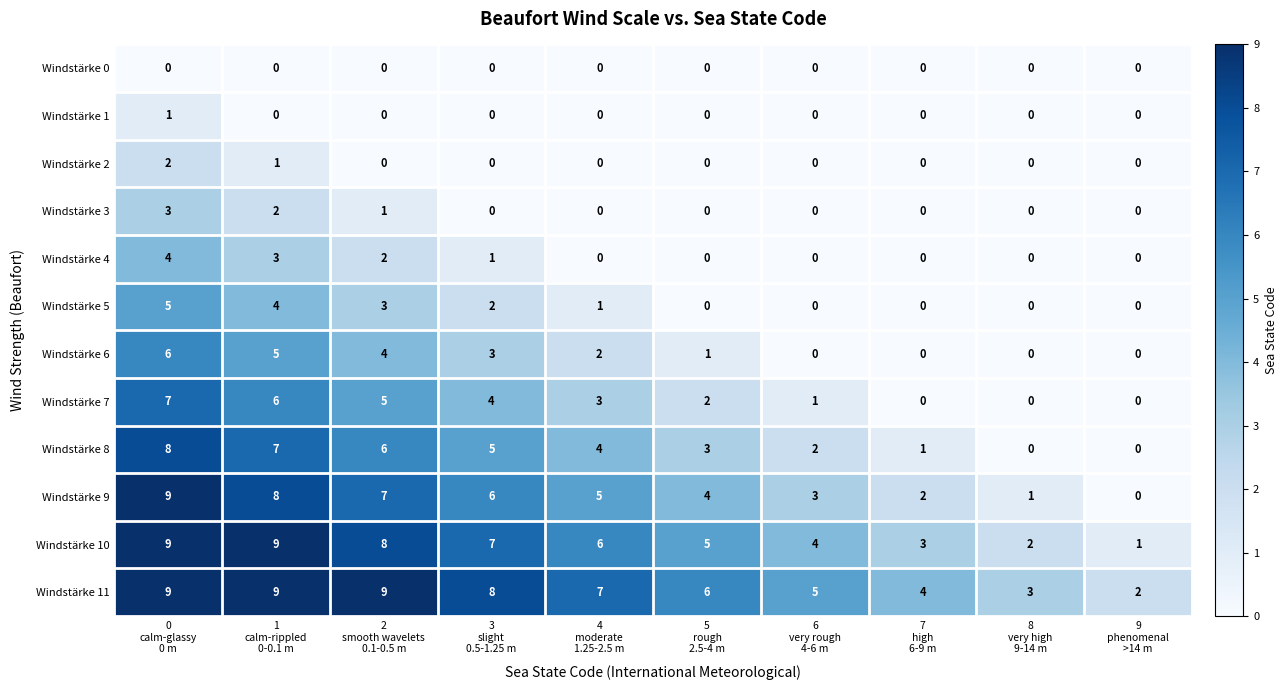

What is the greatest value displayed?

9